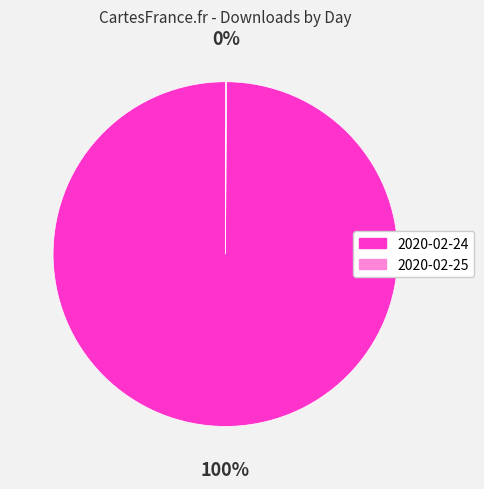

To the nearest percent, what is the average slice percentage?

50%